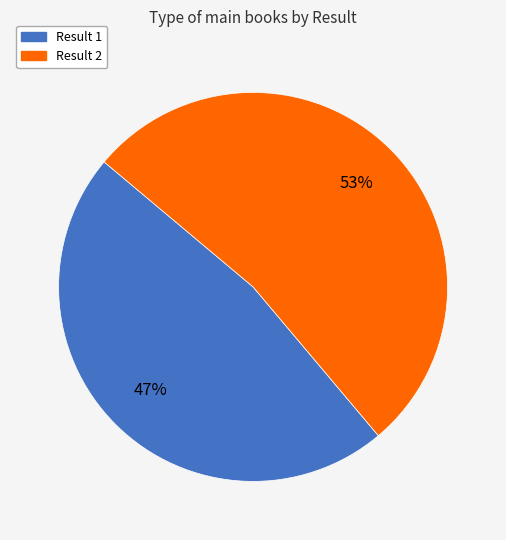

To the nearest percent, what is the average slice percentage?

50%